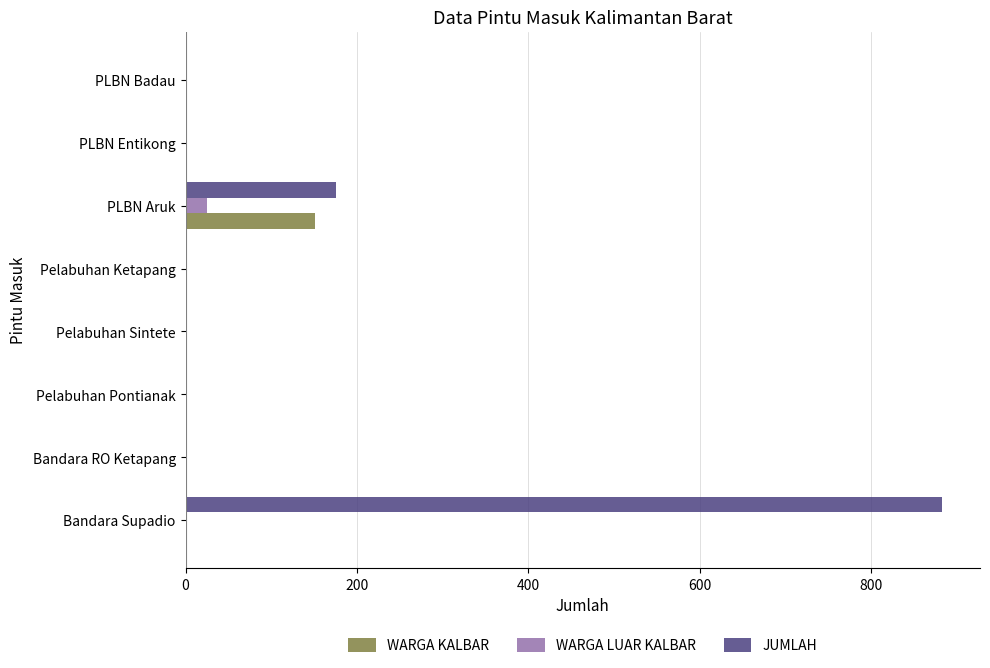

At which category is the sum across all series the highest?

Bandara Supadio